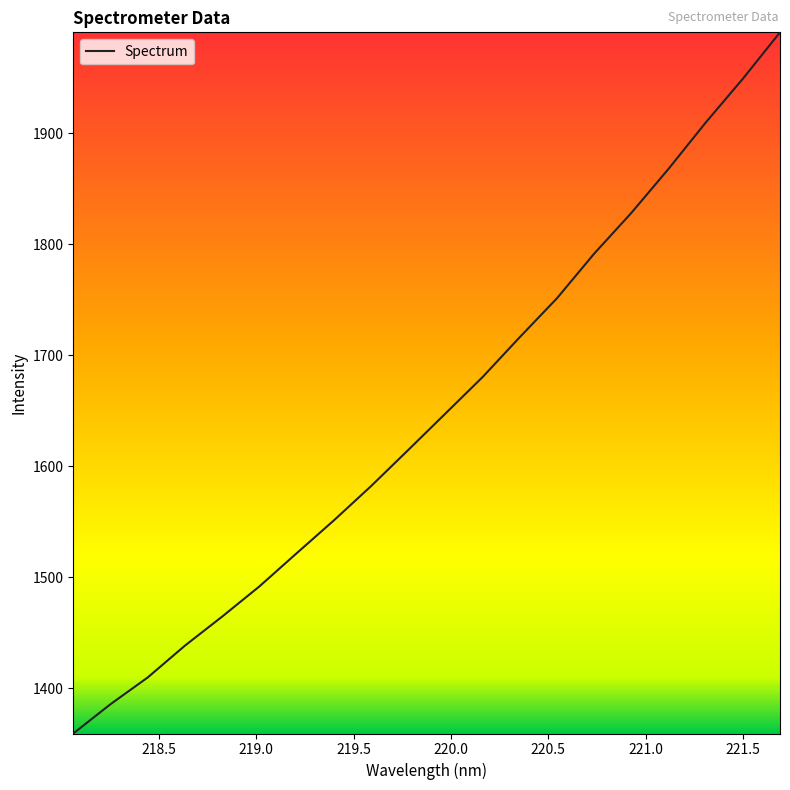

What is the difference between the maximum and minimum values?

632.0